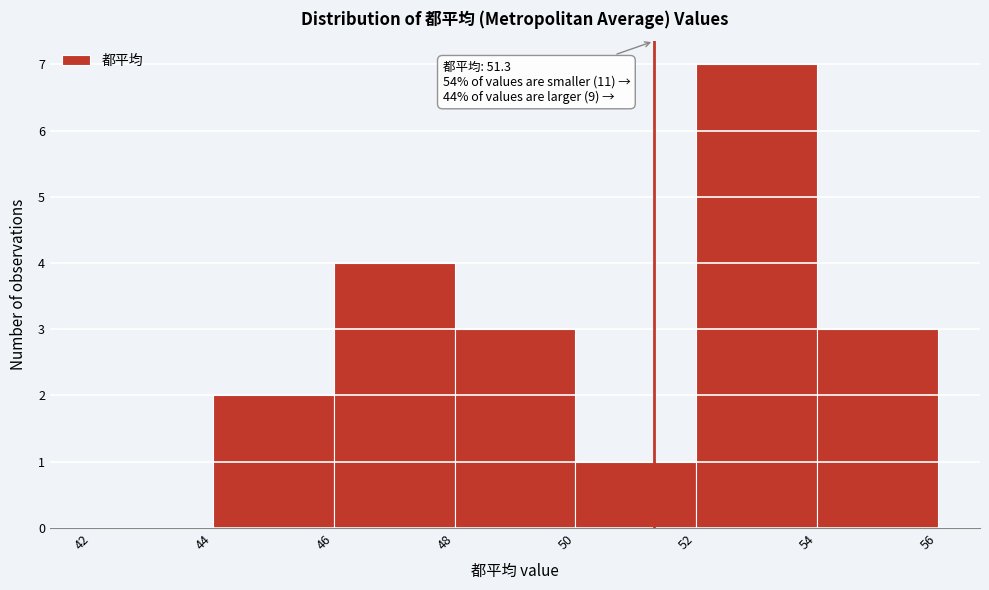

Which range on the x-axis has the tallest bar?

52 to 54